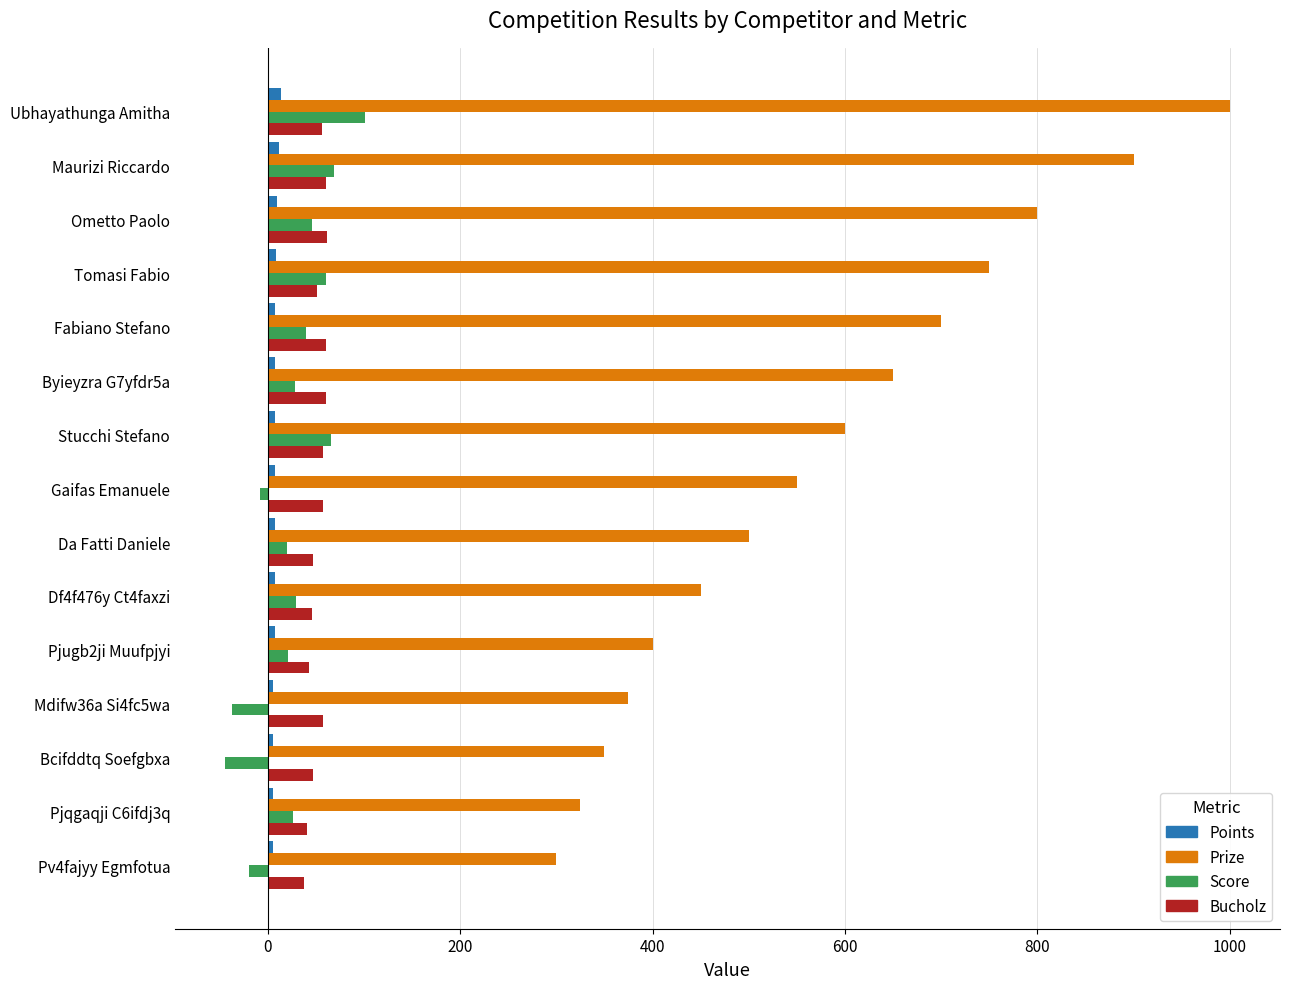

Between Gaifas Emanuele and Pv4fajyy Egmfotua, which series saw the biggest shift?

Prize